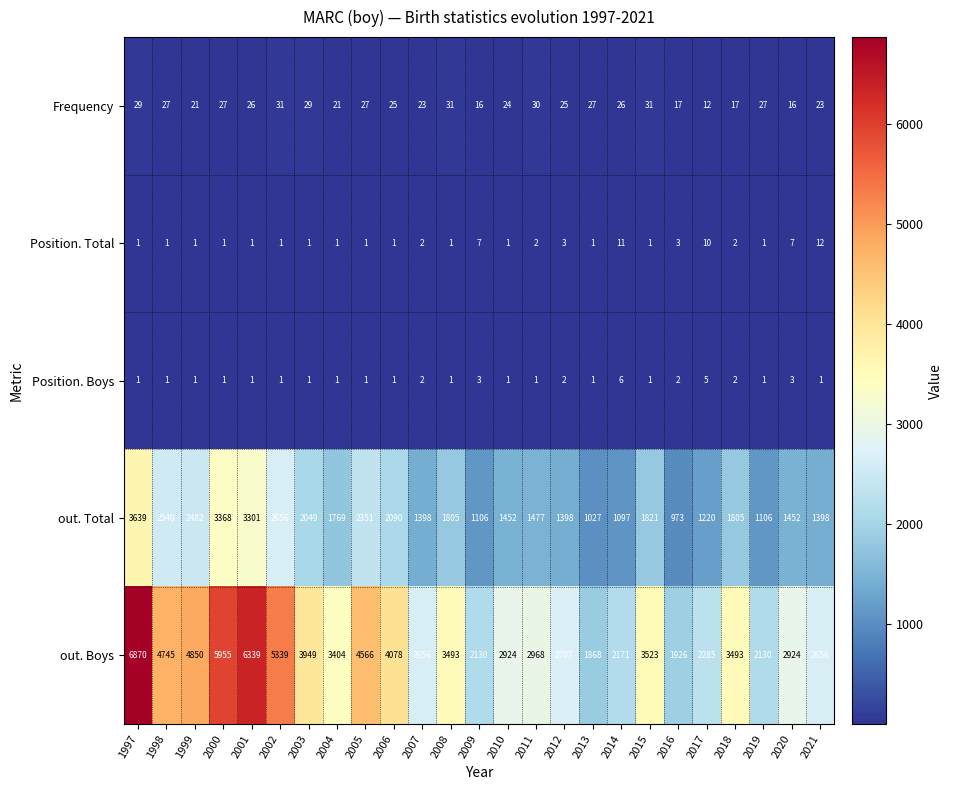

What is the difference between the maximum and minimum values in the Position. Total series?

11